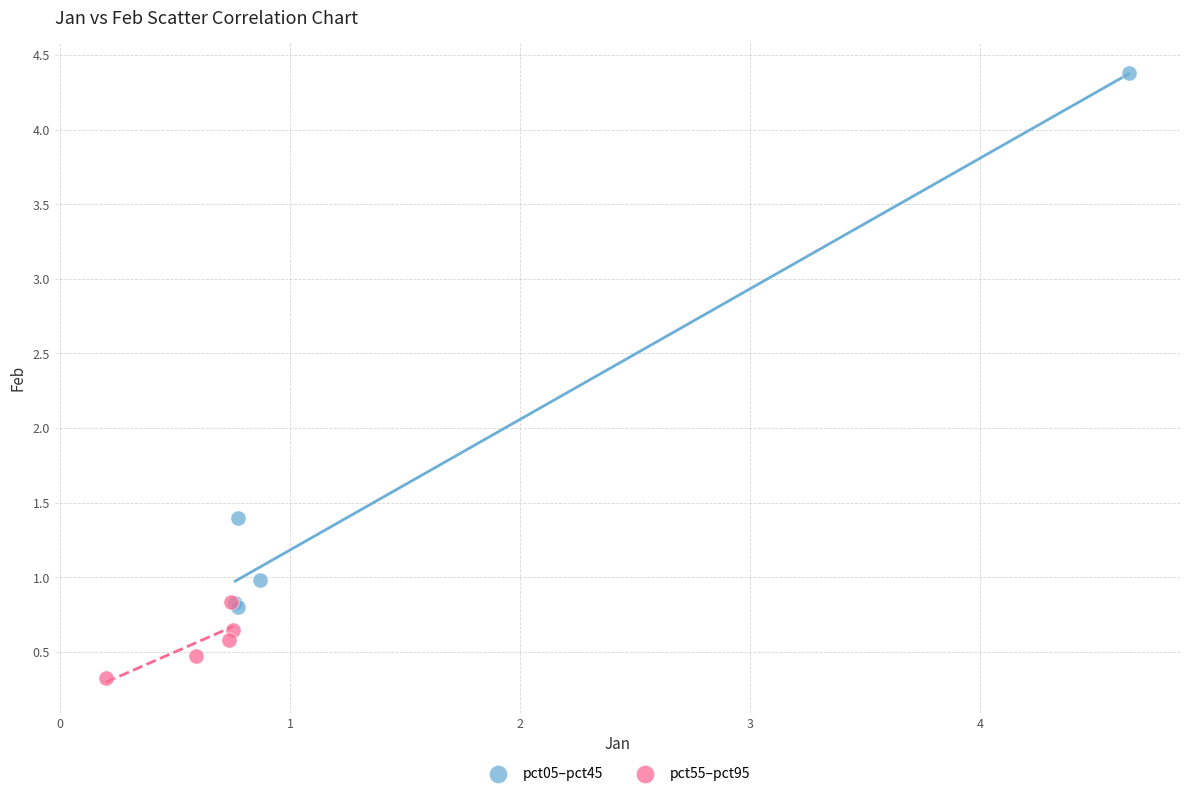

Which series reaches the minimum Y coordinate?

pct55–pct95